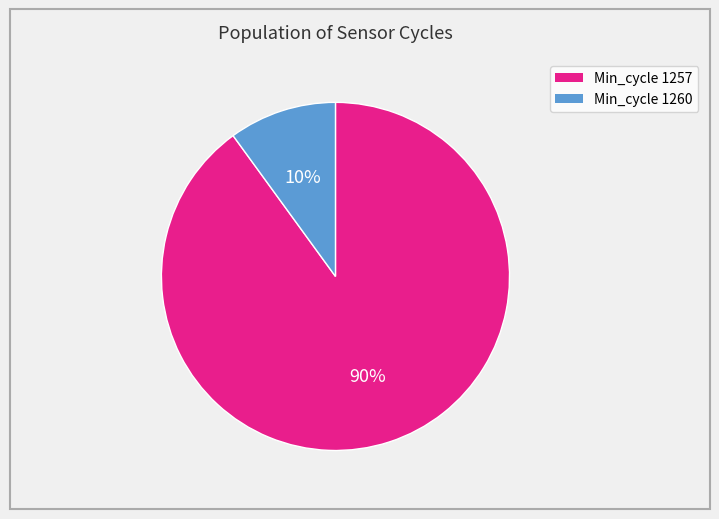

To the nearest percent, what is the average slice percentage?

50%